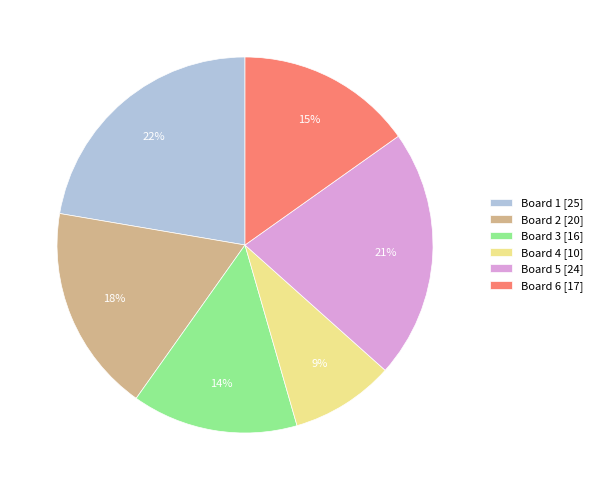

Which category has the smallest portion of the pie?

Board 4